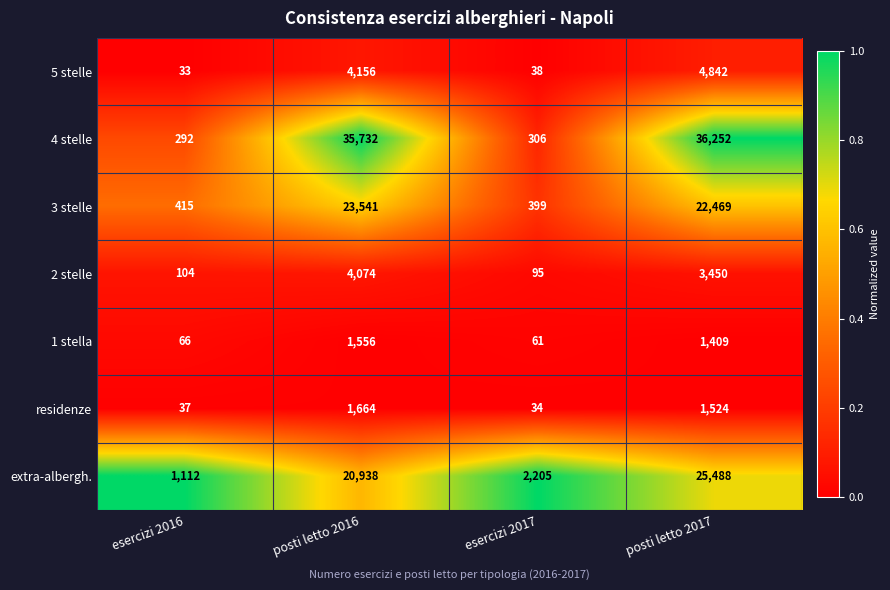

List the series in order of their peak value, lowest first.

1 stella, residenze, 2 stelle, 5 stelle, 3 stelle, extra-albergh., 4 stelle